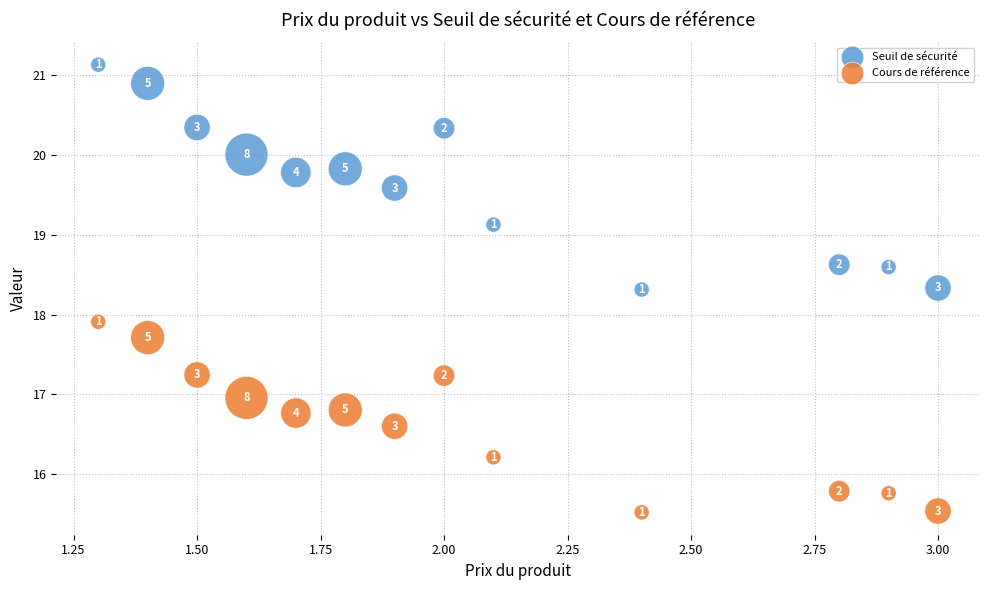

Which series reaches the minimum Y coordinate?

Cours de référence